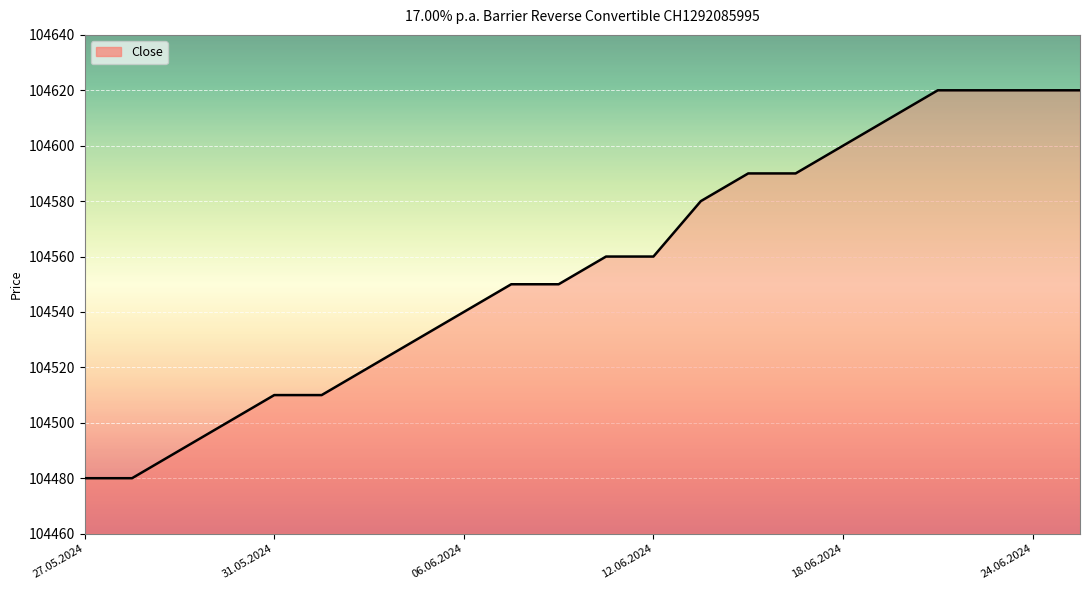

What is the difference between the maximum and minimum values?

140